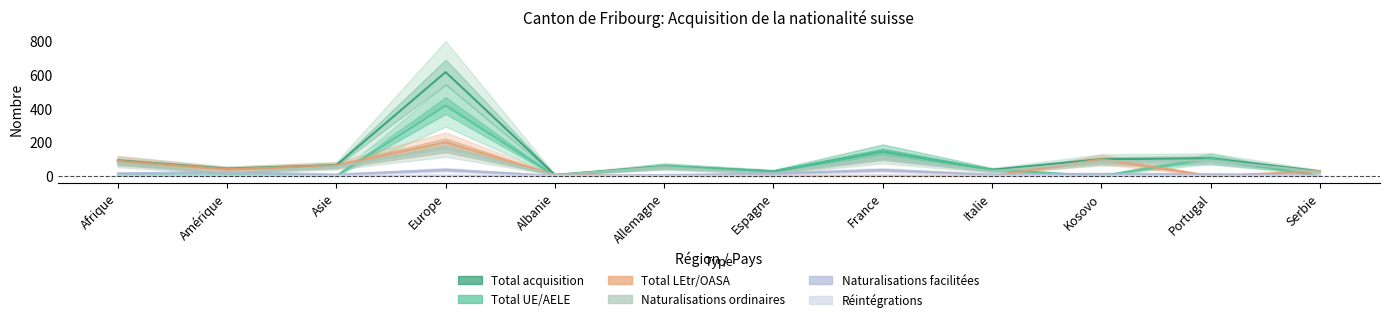

What is the sum of the Total acquisition values at France and Afrique?

234